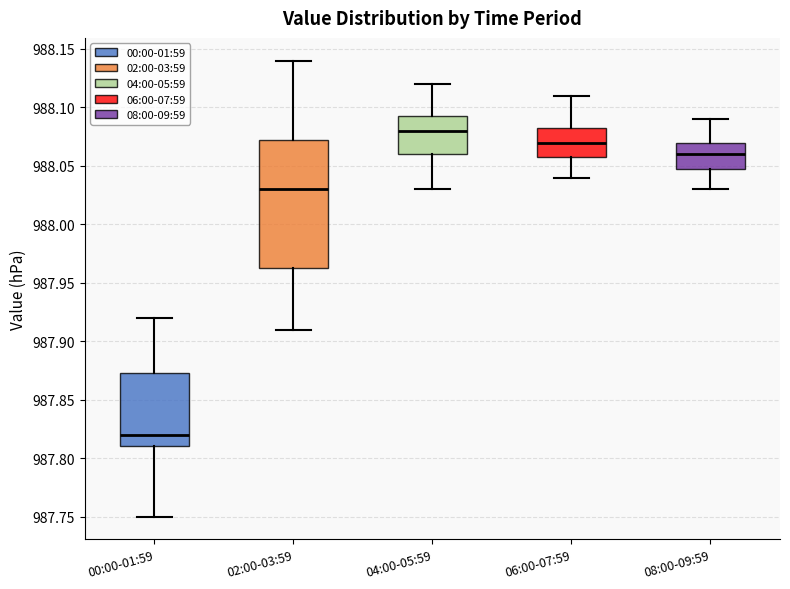

Reading left to right, read every box against the y-axis: the position of its median line, the range the box covers, and the ends of its whiskers. The values are not printed on the chart, so give them approximately, as read against the axis.

00:00-01:59: median 987.820, box 987.810 to 987.875, whiskers 987.750 to 987.920
02:00-03:59: median 988.030, box 987.965 to 988.075, whiskers 987.910 to 988.140
04:00-05:59: median 988.080, box 988.060 to 988.095, whiskers 988.030 to 988.120
06:00-07:59: median 988.070, box 988.060 to 988.085, whiskers 988.040 to 988.110
08:00-09:59: median 988.060, box 988.050 to 988.070, whiskers 988.030 to 988.090